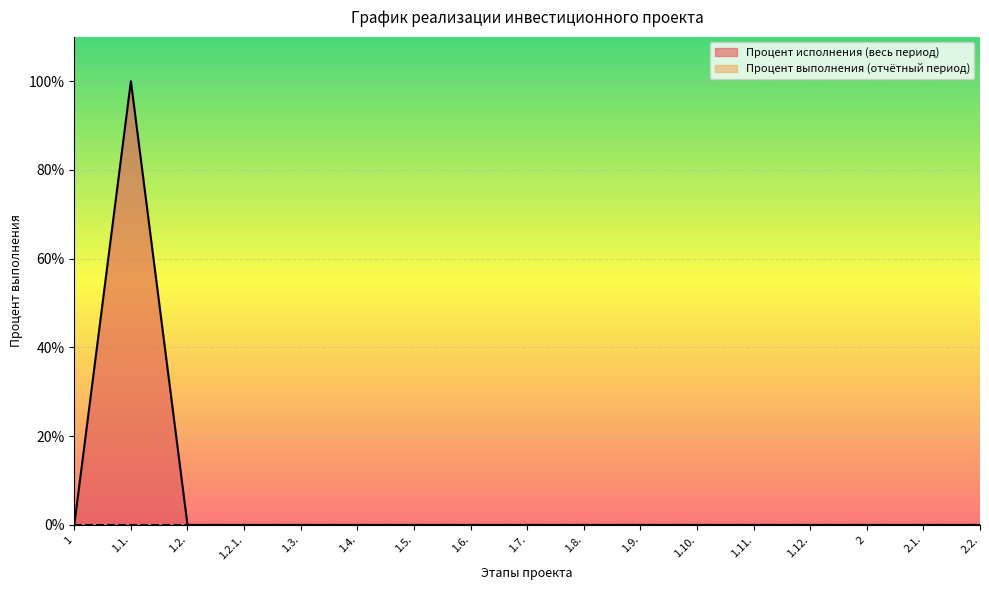

At which label is the value closest to 50?

1